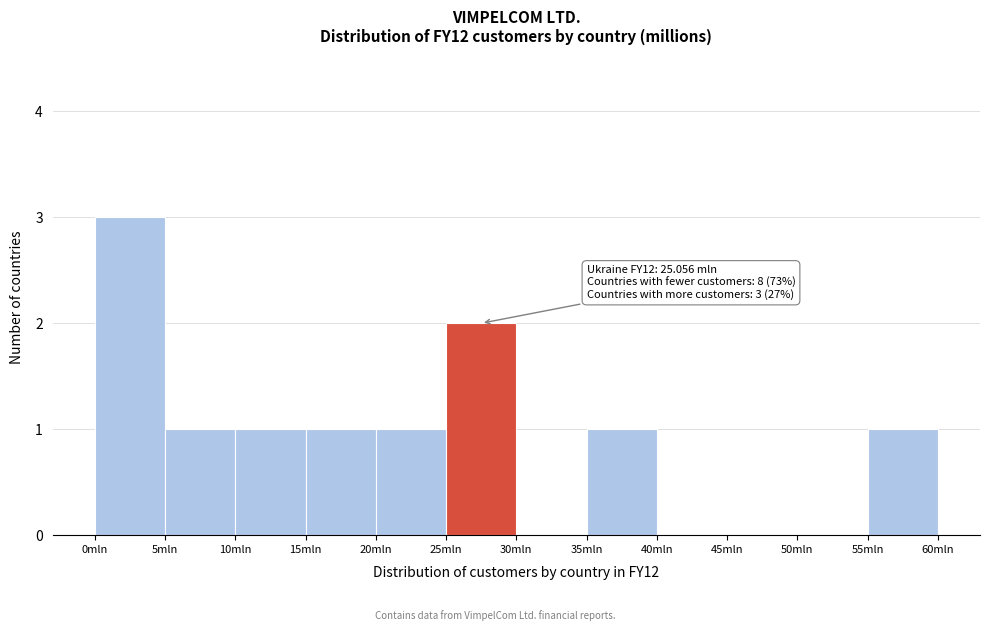

Over which range of the x-axis is the bar tallest?

0 to 5